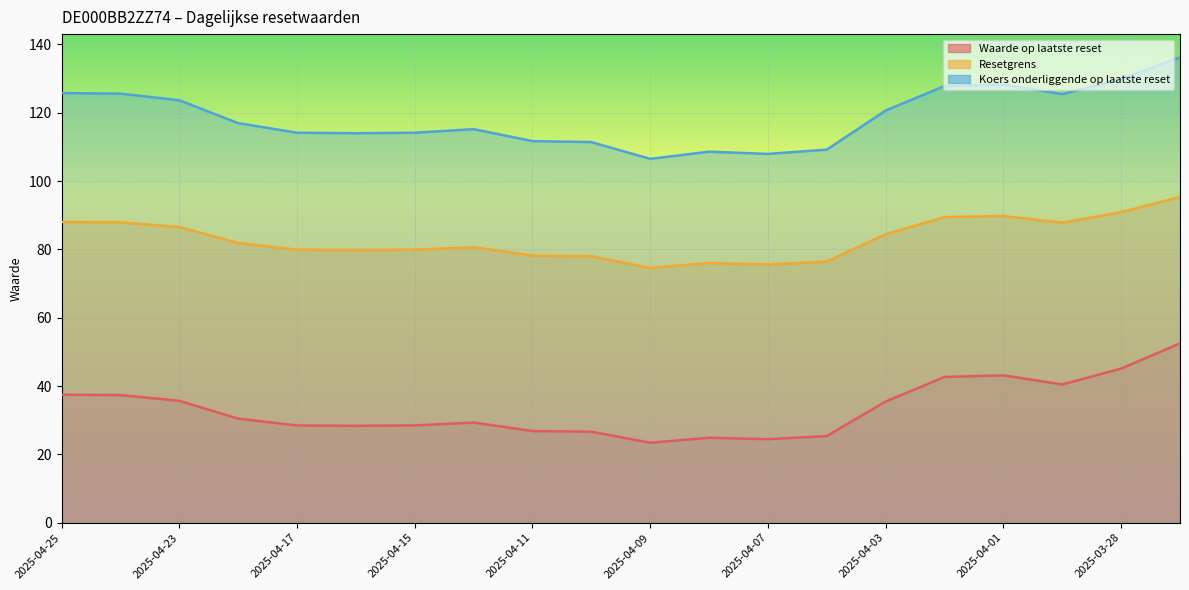

What is the difference between the second highest and minimum values in the Waarde op laatste reset series?

21.7